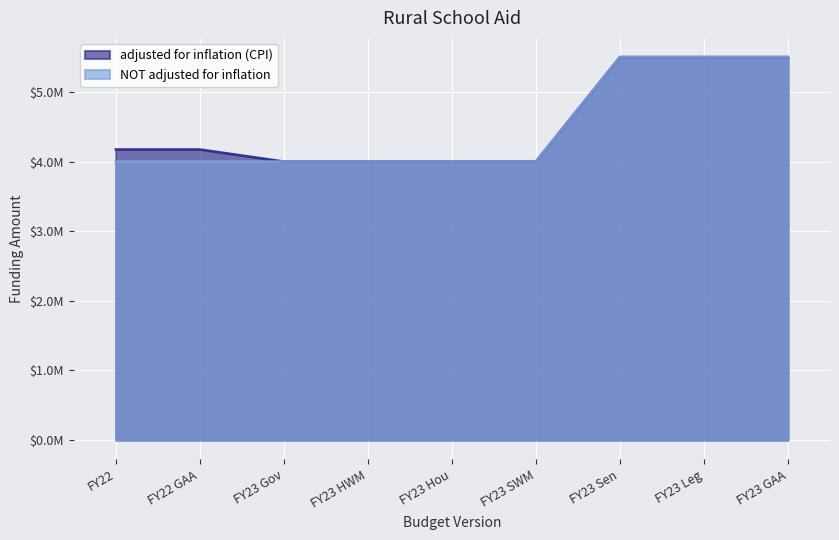

How many lines are shown in the chart?

2